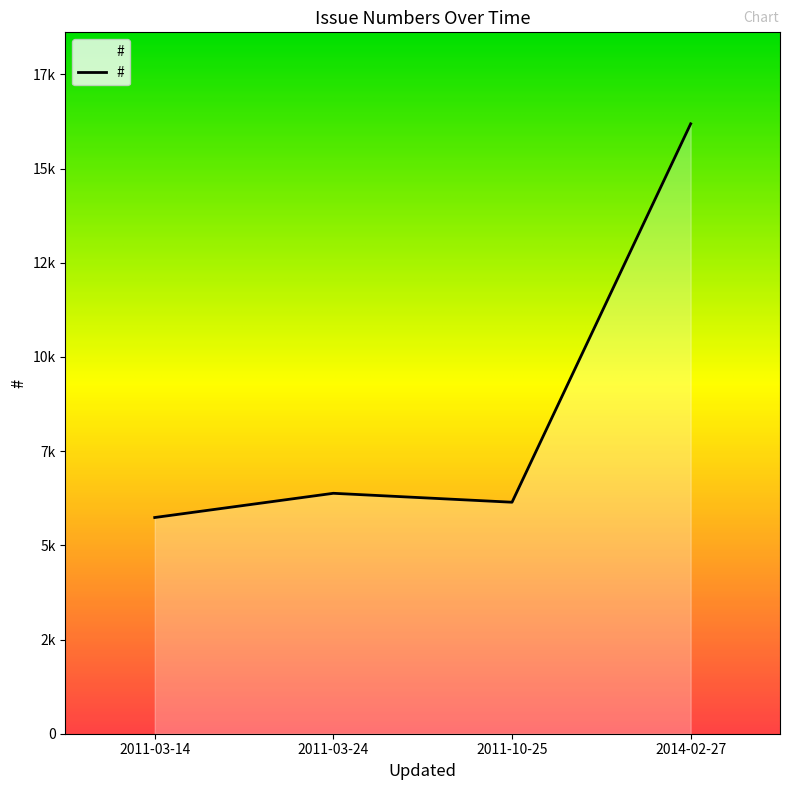

True or false: the data shows 3141 at 2011-03-24.

False